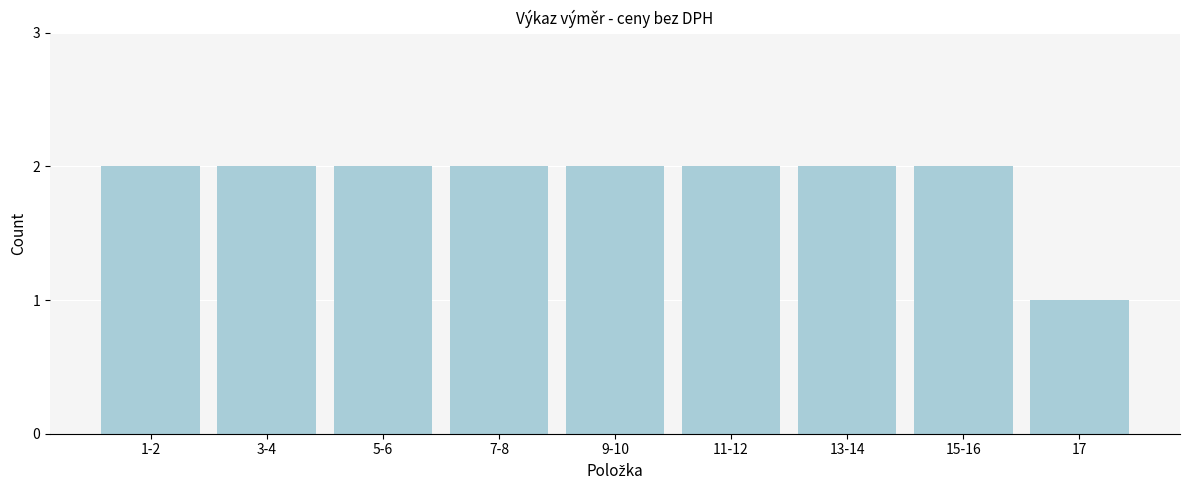

Reading left to right, list all the values displayed in this chart.

2	2	2	2	2	2	2	2	1